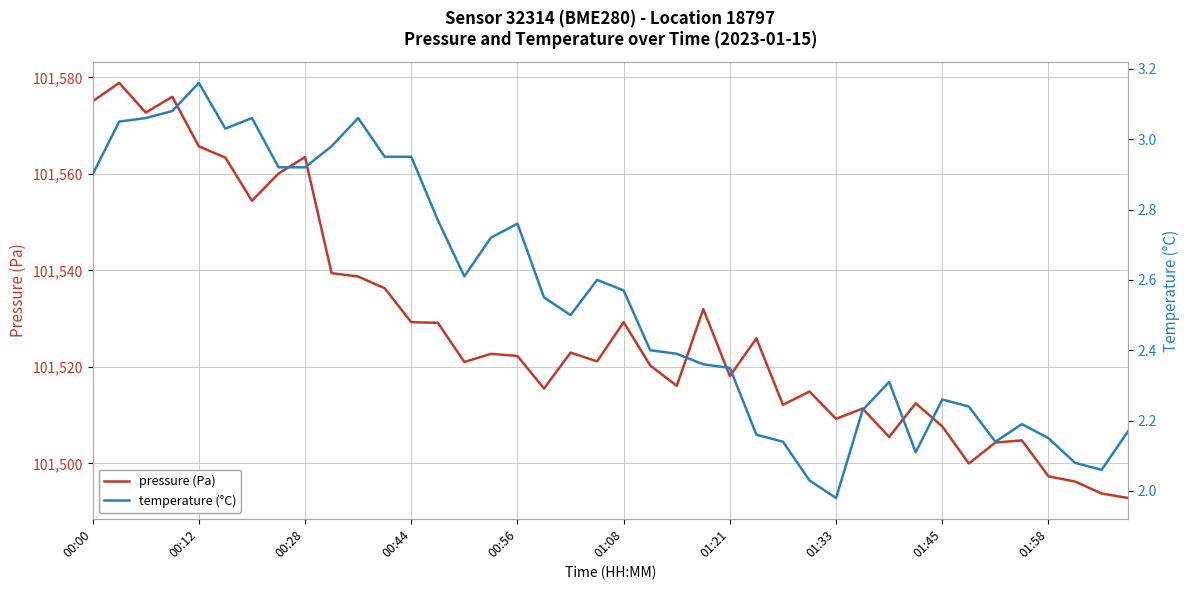

At how many categories does at least one series exceed 76905?

40